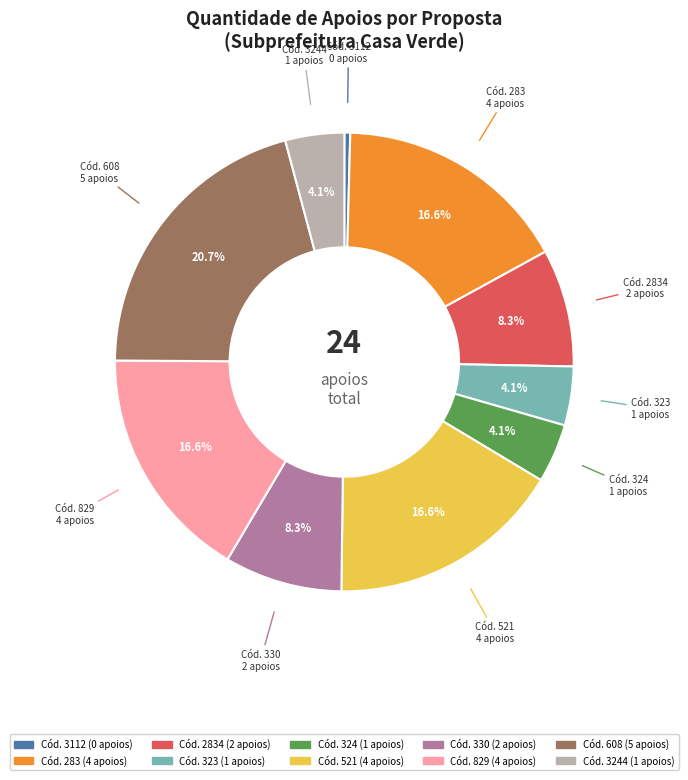

To the nearest percent, what is the difference between the largest and smallest slice percentages?

20%